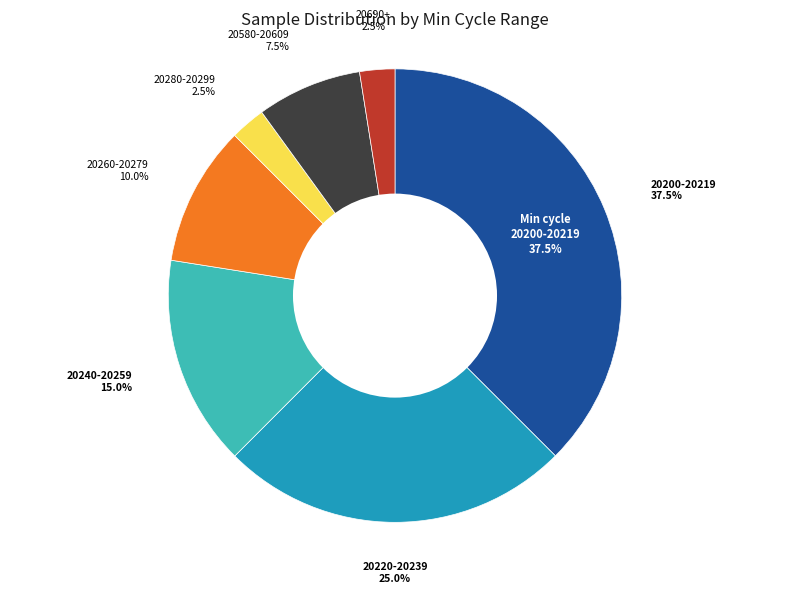

Is 38 the majority of the pie?

No